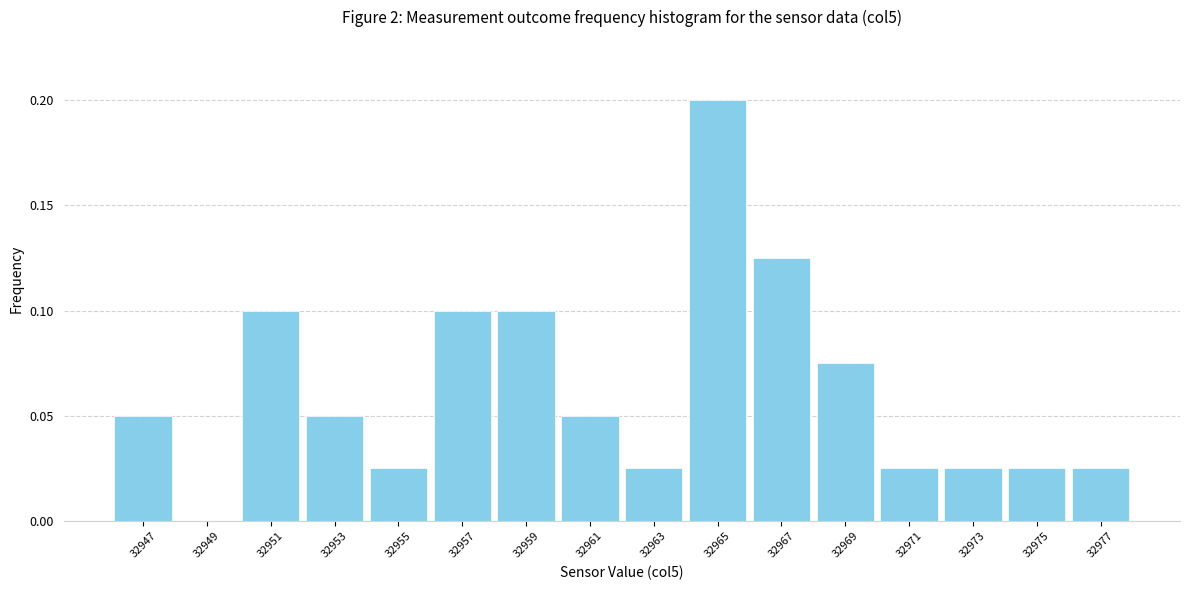

What is the sum of all values?

1.0